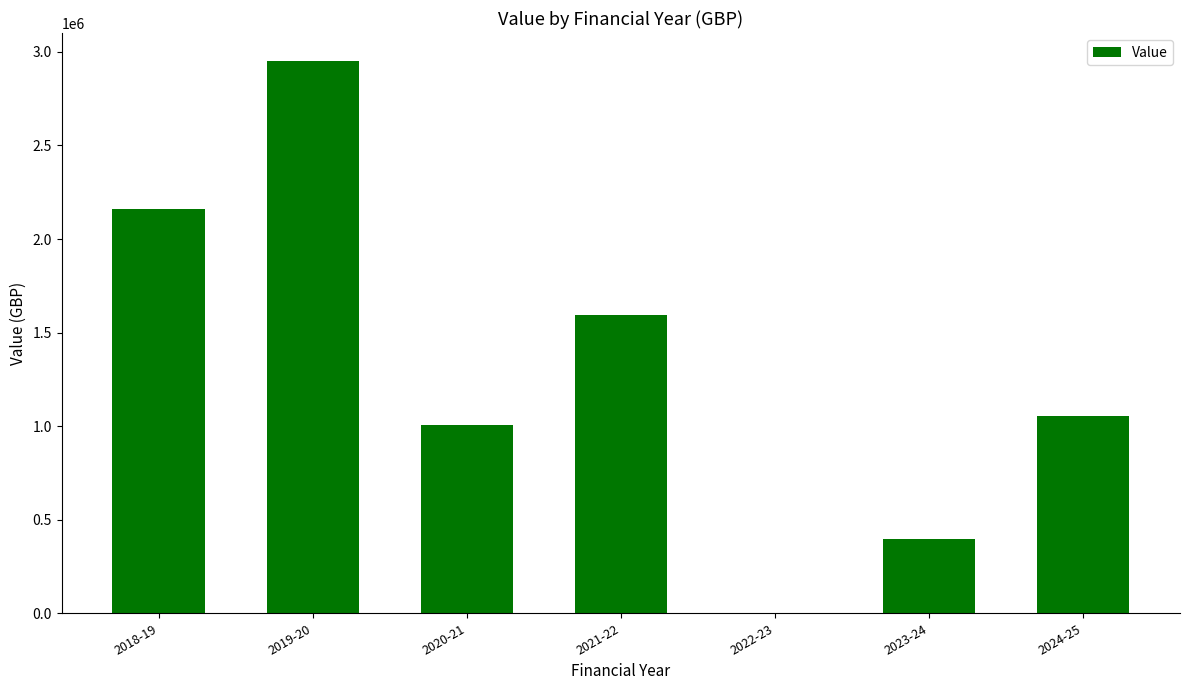

What is the maximum value shown in the chart?

2953085